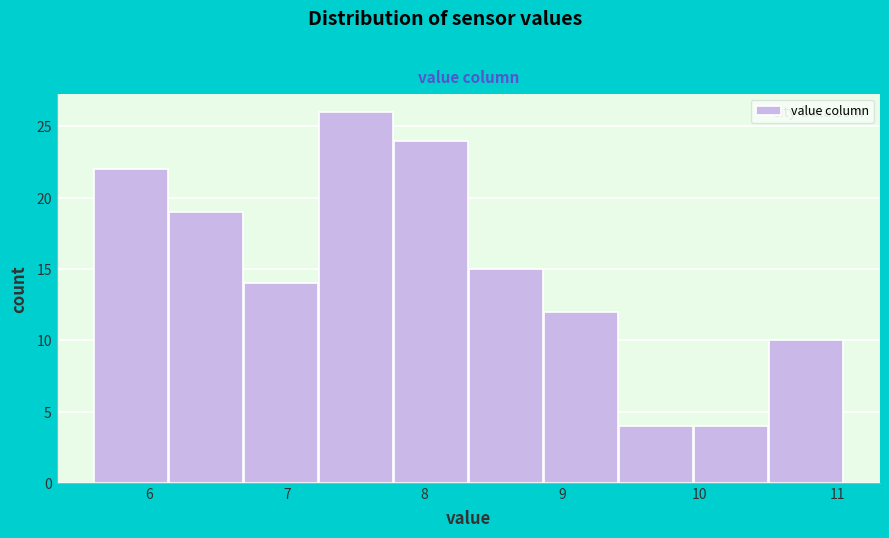

Reading left to right, transcribe this chart: for each bar, give the range it covers on the x-axis and its height. Neither the bar edges nor the heights are printed on the chart, so give them approximately, as read against the axes.

5.6 to 6.1: 22
6.1 to 6.7: 19
6.7 to 7.2: 14
7.2 to 7.8: 26
7.8 to 8.3: 24
8.3 to 8.9: 15
8.9 to 9.4: 12
9.4 to 10.0: 4
10.0 to 10.5: 4
10.5 to 11.1: 10